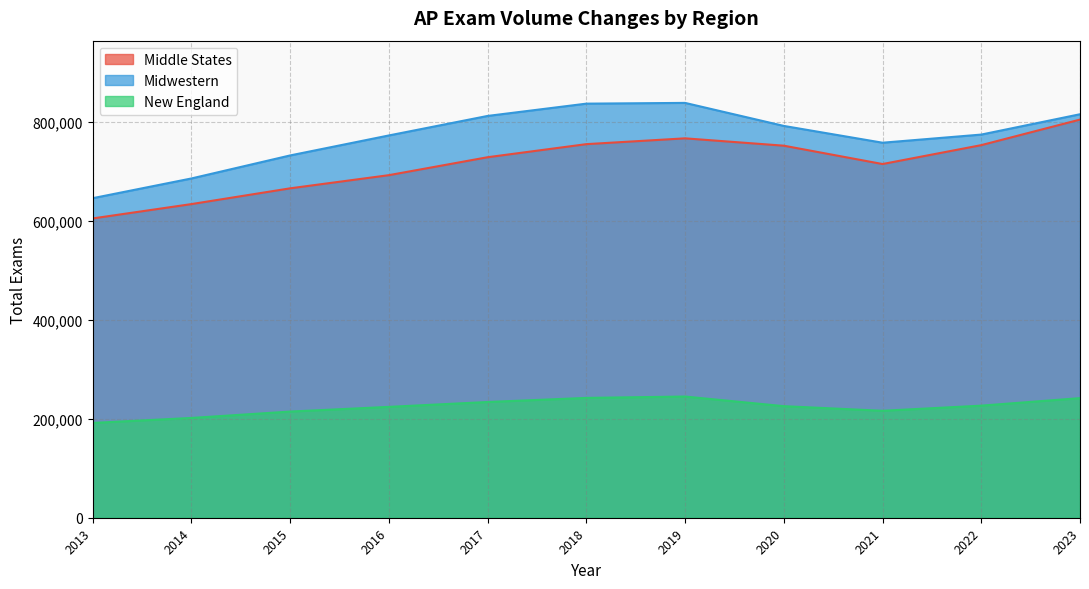

The Midwestern series shows 343075 at 2019. True or false?

False